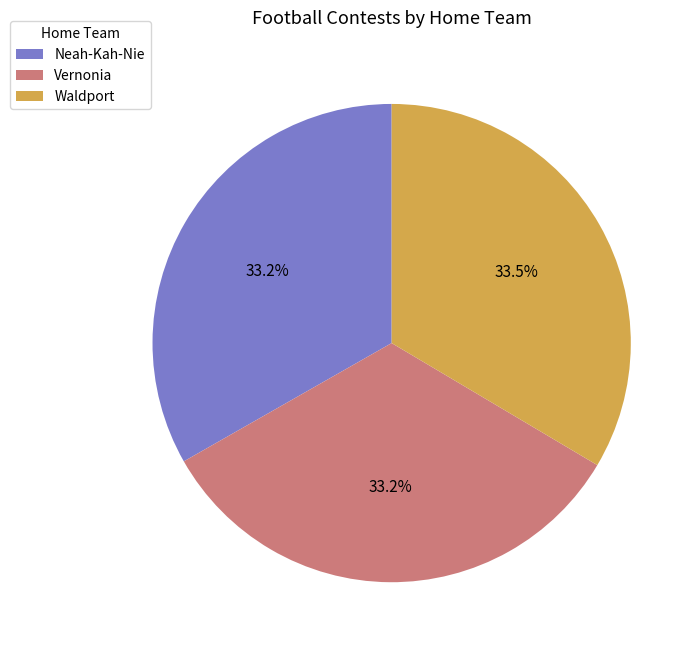

Approximately how many times larger is the value at Neah-Kah-Nie compared to Waldport?

1.0